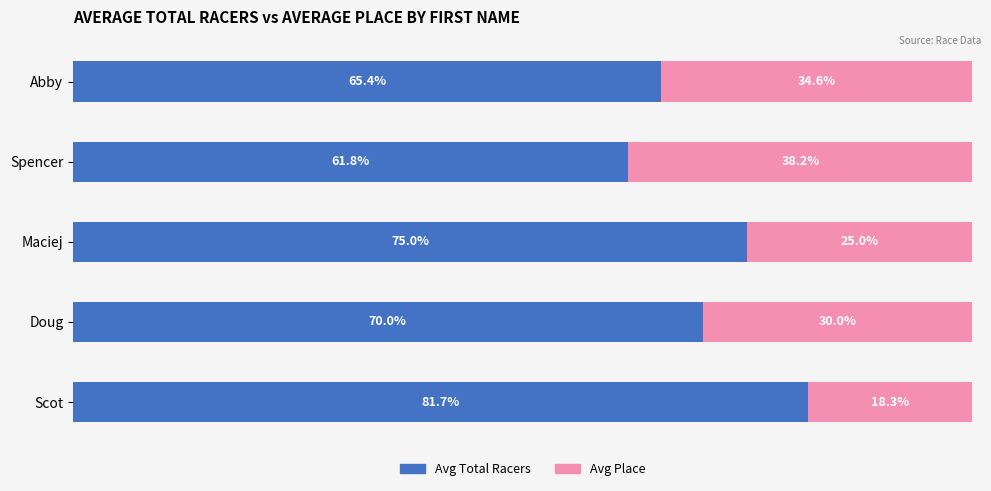

Which category has the highest value in the Avg Total Racers series?

Scot